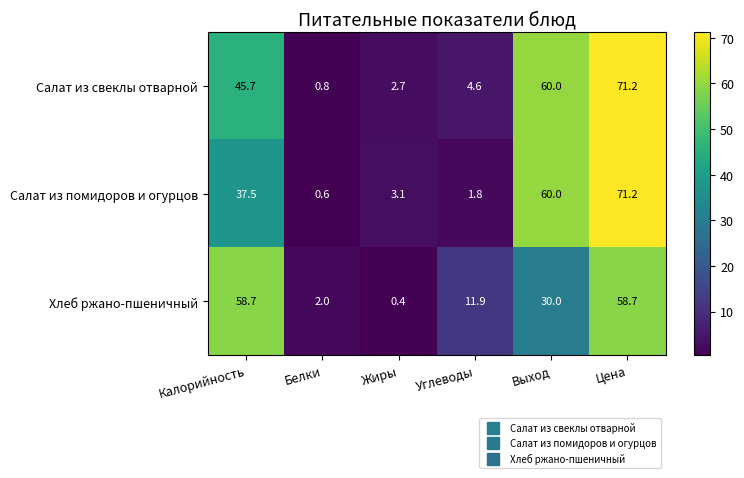

True or false: Хлеб ржано-пшеничный has a value of 0.7 at Белки.

False